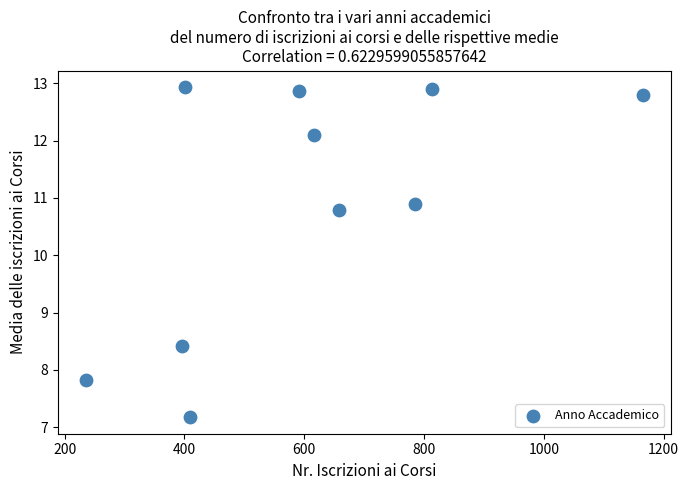

What Y value in the scatter plot is closest to 10?

10.8